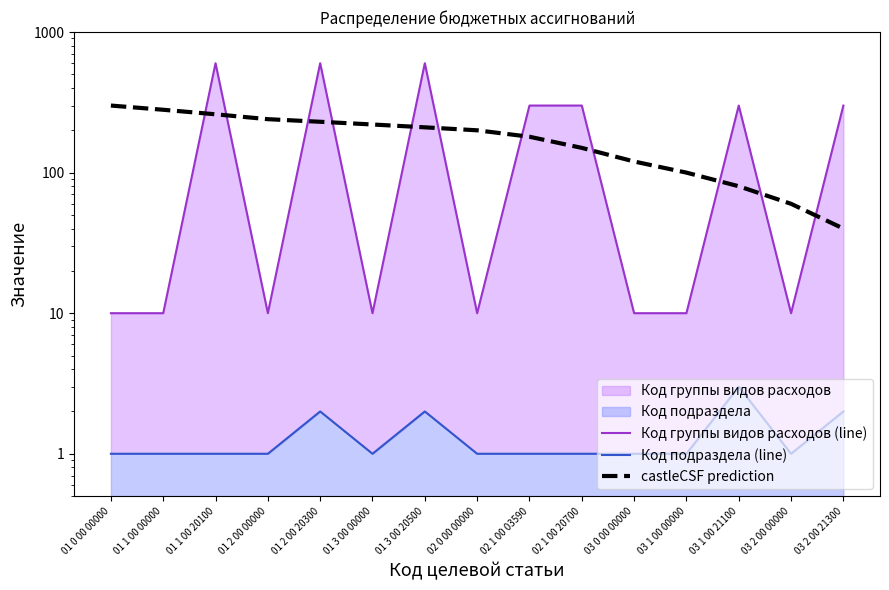

Between 01 1 00 00000 and 03 0 00 00000, which is larger?

01 1 00 00000